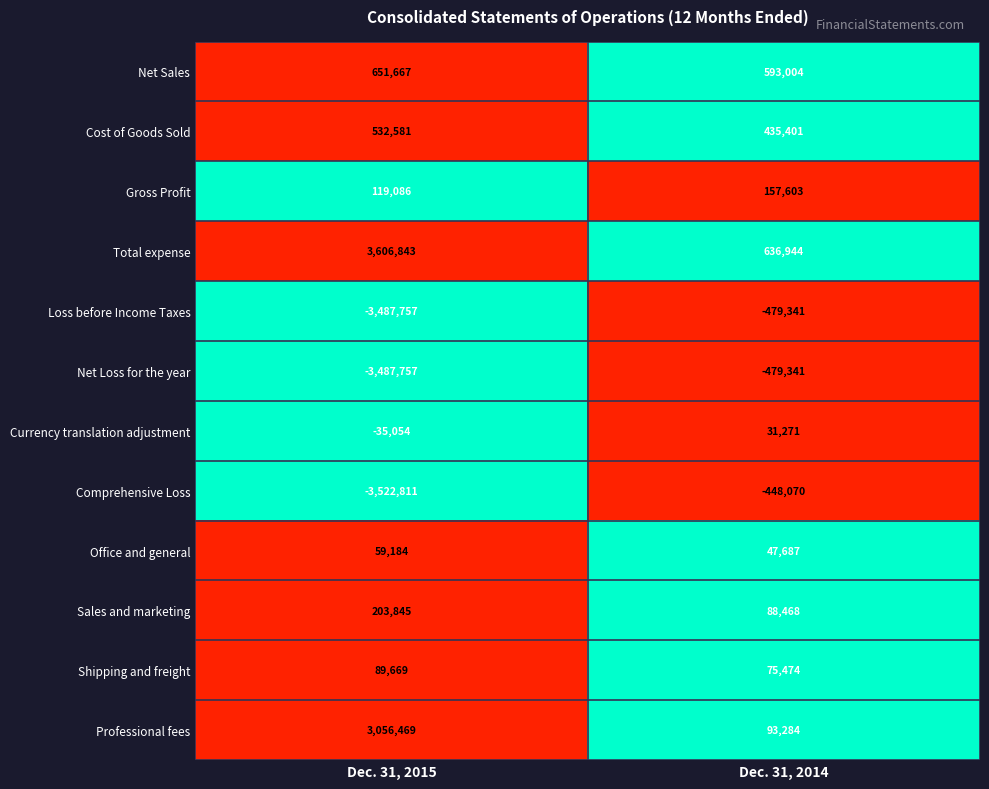

Reading left to right, what are all the values shown in this chart?

Net Sales: Dec. 31, 2015=651667	Dec. 31, 2014=593004
Cost of Goods Sold: Dec. 31, 2015=532581	Dec. 31, 2014=435401
Gross Profit: Dec. 31, 2015=119086	Dec. 31, 2014=157603
Total expense: Dec. 31, 2015=3606843	Dec. 31, 2014=636944
Loss before Income Taxes: Dec. 31, 2015=-3487757	Dec. 31, 2014=-479341
Net Loss for the year: Dec. 31, 2015=-3487757	Dec. 31, 2014=-479341
Currency translation adjustment: Dec. 31, 2015=-35054	Dec. 31, 2014=31271
Comprehensive Loss: Dec. 31, 2015=-3522811	Dec. 31, 2014=-448070
Office and general: Dec. 31, 2015=59184	Dec. 31, 2014=47687
Sales and marketing: Dec. 31, 2015=203845	Dec. 31, 2014=88468
Shipping and freight: Dec. 31, 2015=89669	Dec. 31, 2014=75474
Professional fees: Dec. 31, 2015=3056469	Dec. 31, 2014=93284